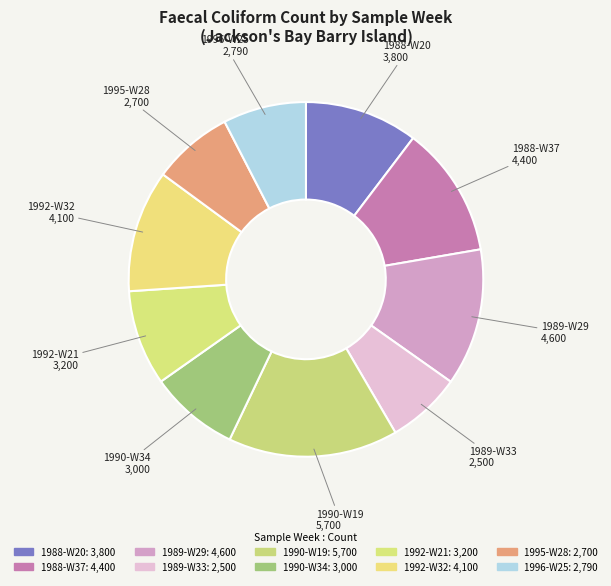

How many slices are in this pie chart?

10